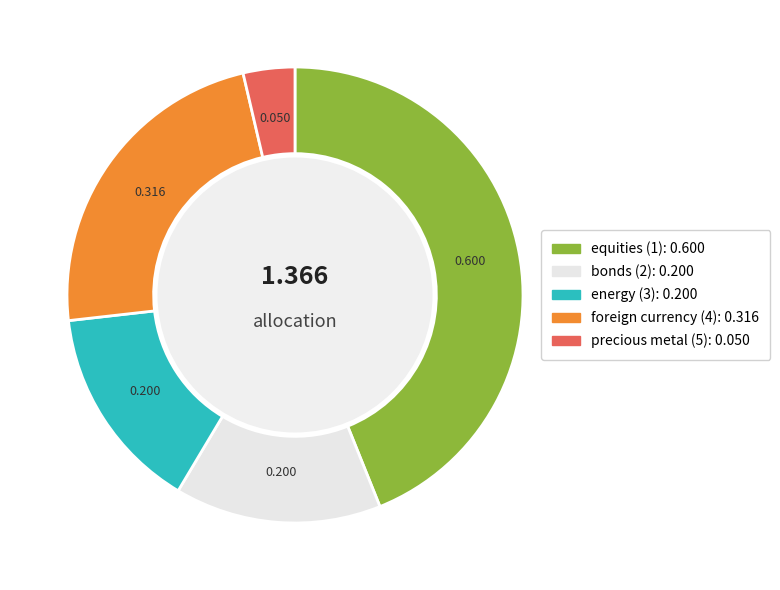

The energy (3) slice represents 29% of the pie. True or false?

False